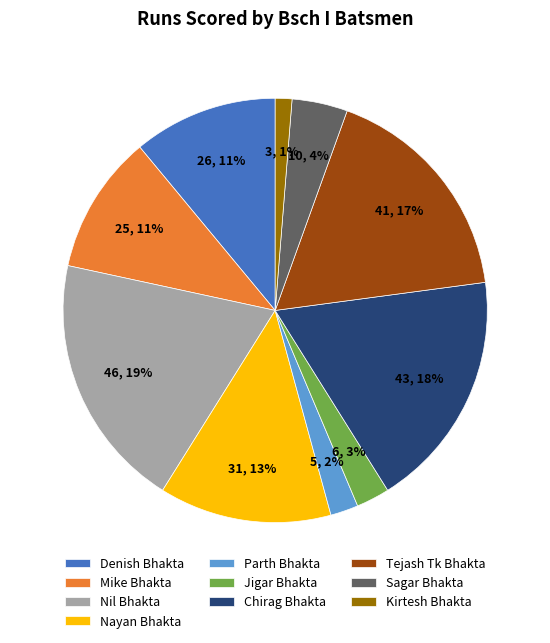

To the nearest percent, what percentage of the pie is Denish Bhakta?

11%